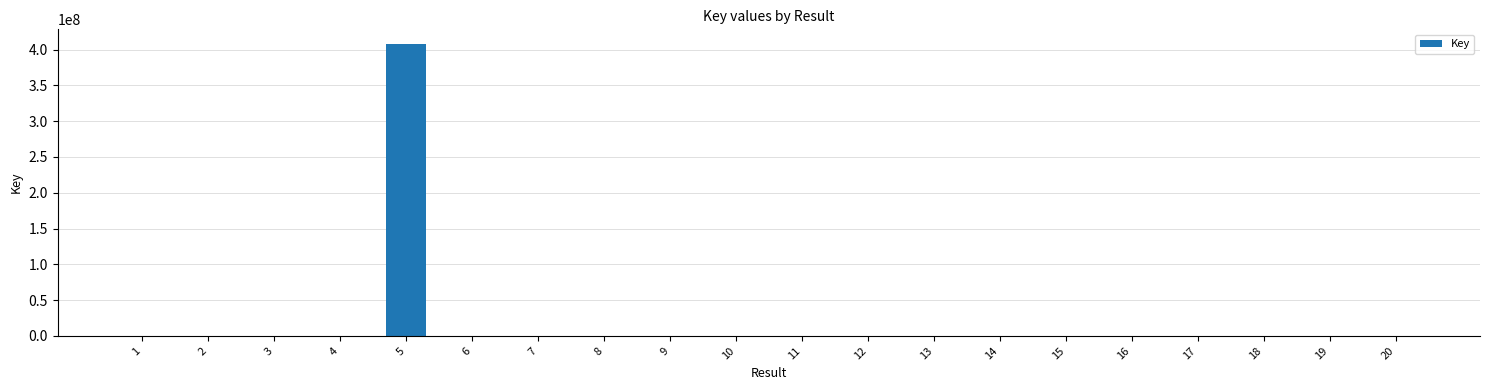

What is the change in value from 1 to 8?

+7599